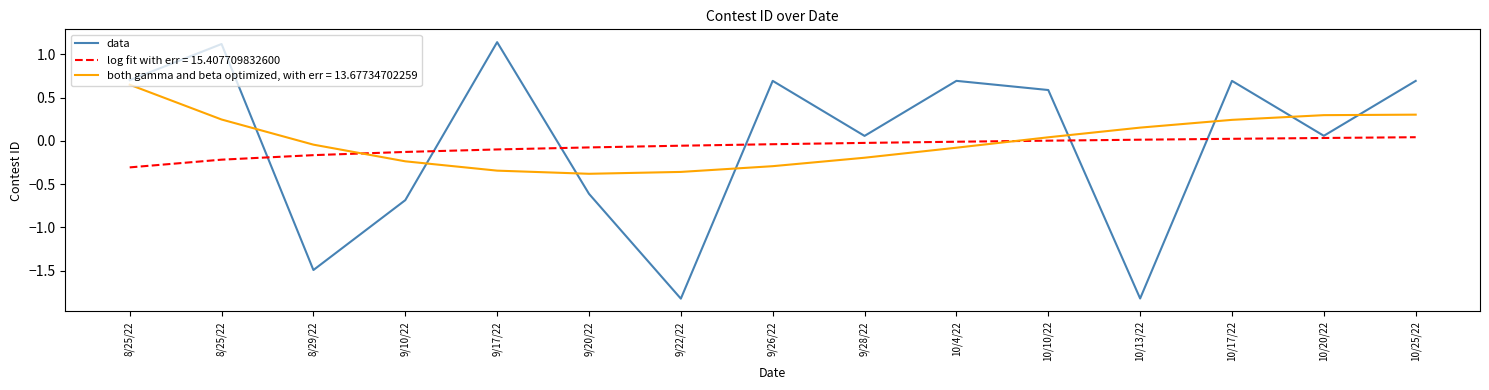

How many lines are shown in the chart?

3